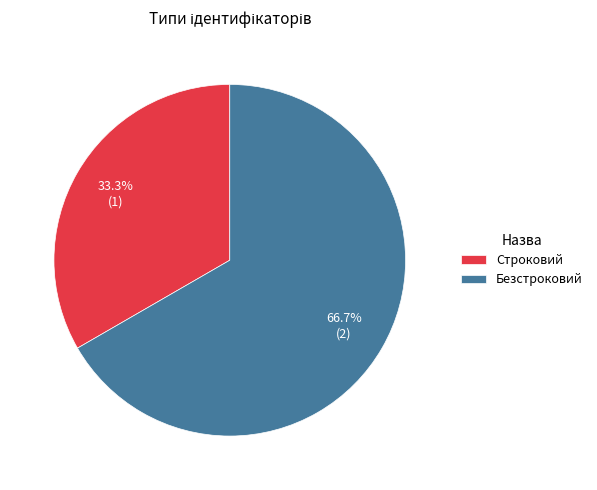

What is the largest slice in the pie chart?

Безстроковий